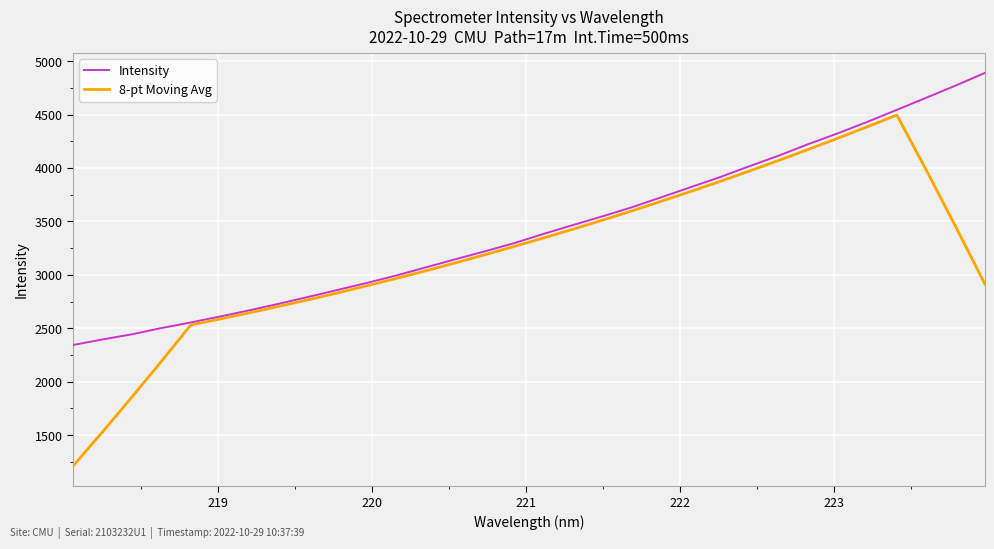

What is the highest value of the Intensity series?

4889.7